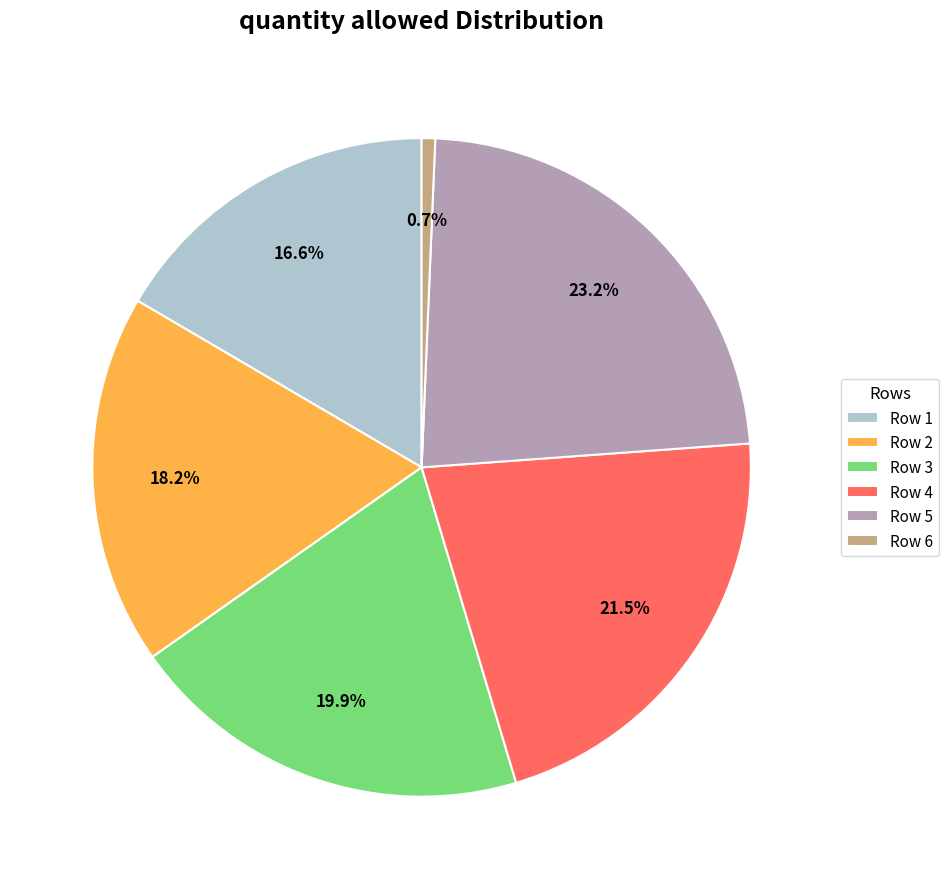

What percentage is NOT represented by Row 3?

80.1%